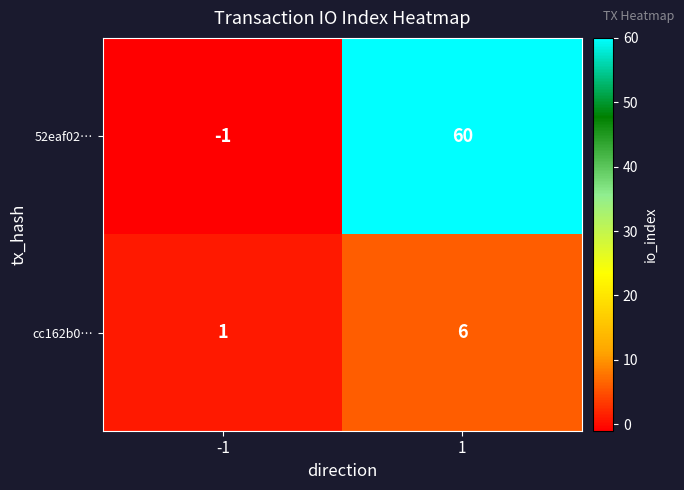

The cc162b0… series shows 1 at -1. True or false?

True